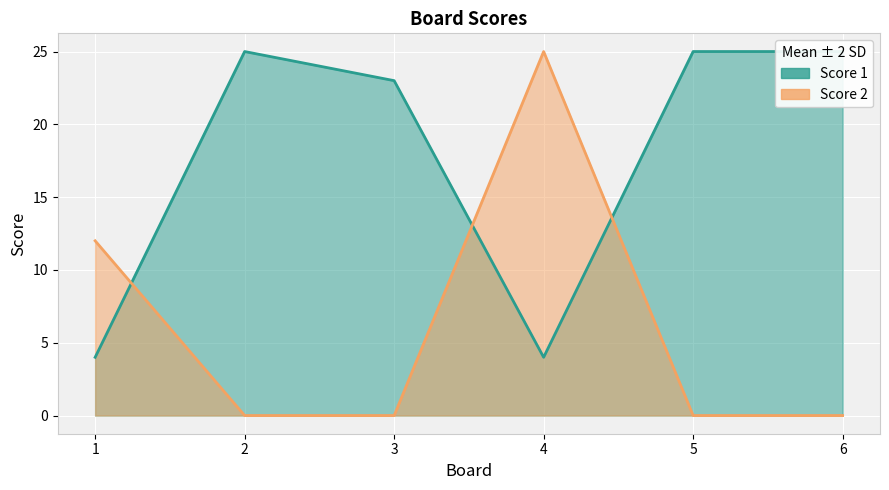

How many lines are shown in the chart?

2